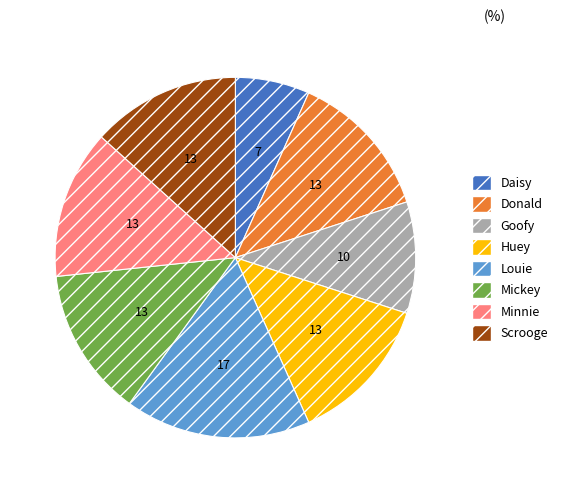

Is it true that Goofy is 10% of the pie?

True